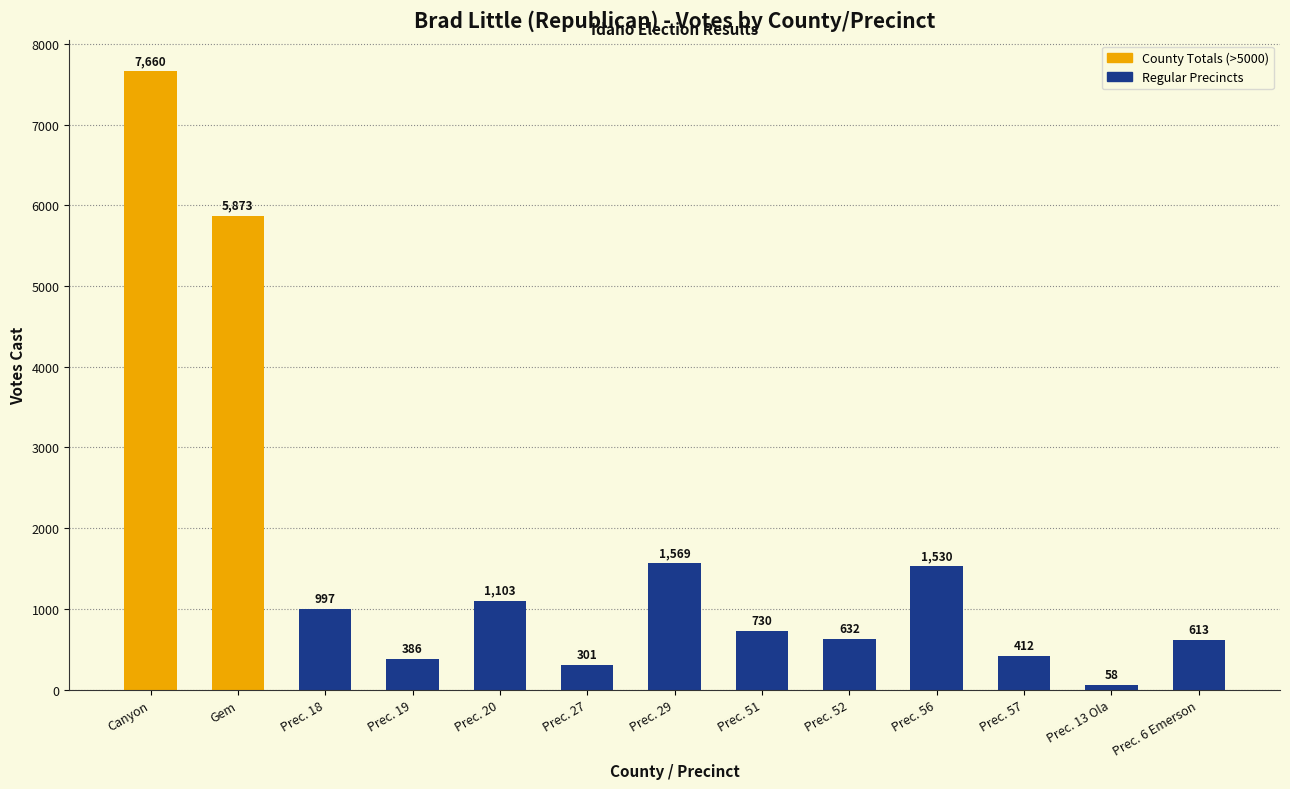

What is the change in value from Gem to Prec. 56?

-4343